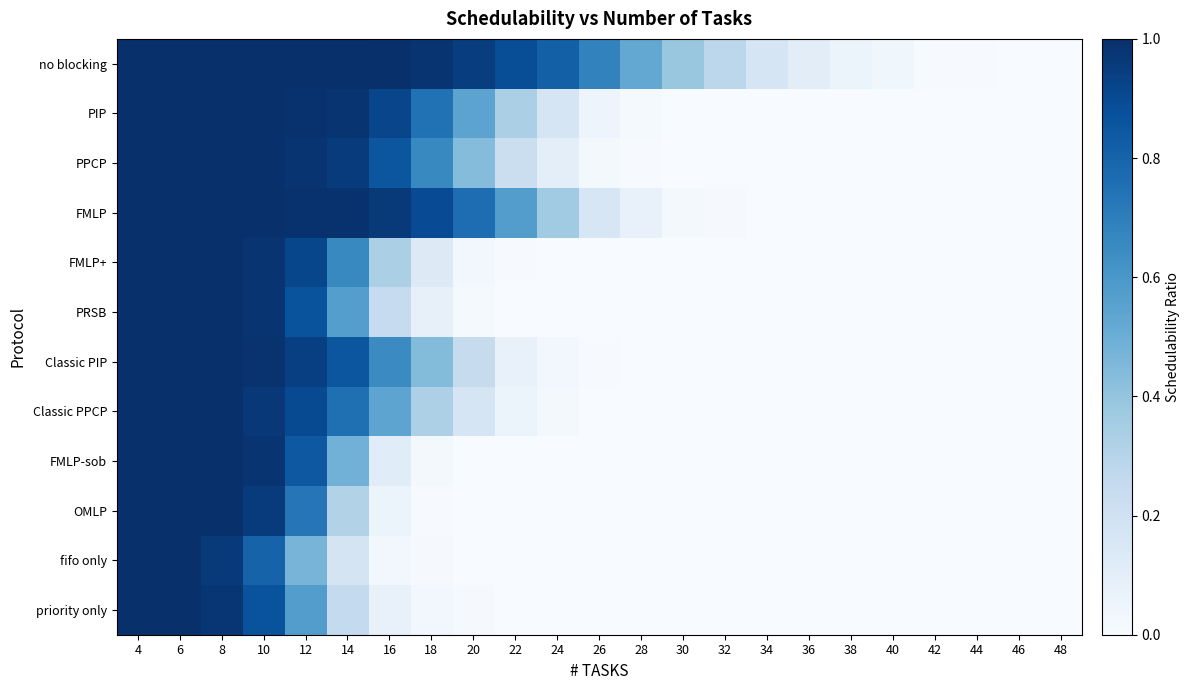

At how many categories does at least one series exceed 0?

22